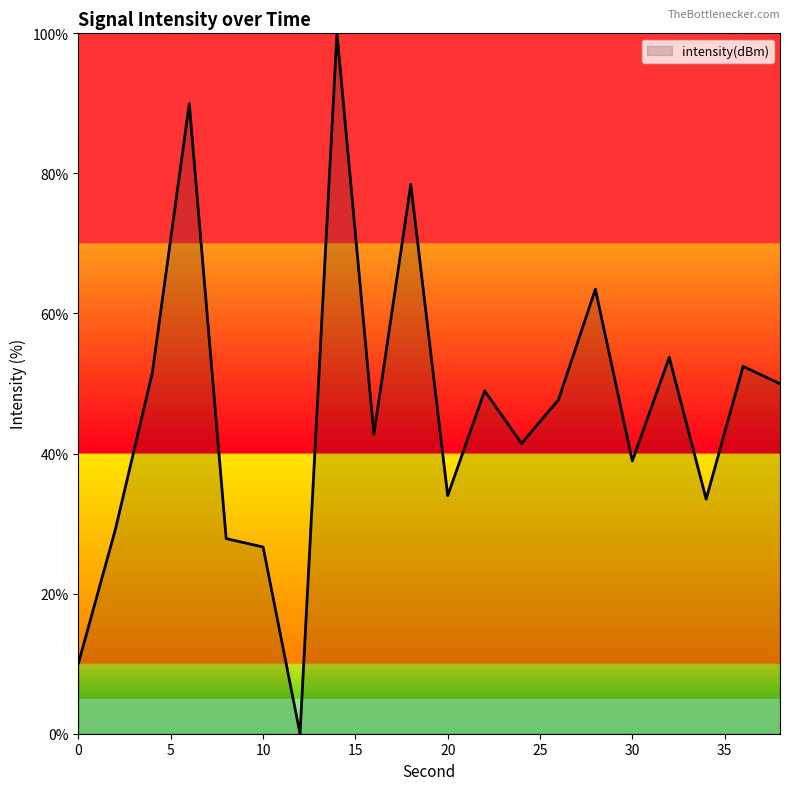

What is the difference between the maximum and minimum values?

100.0